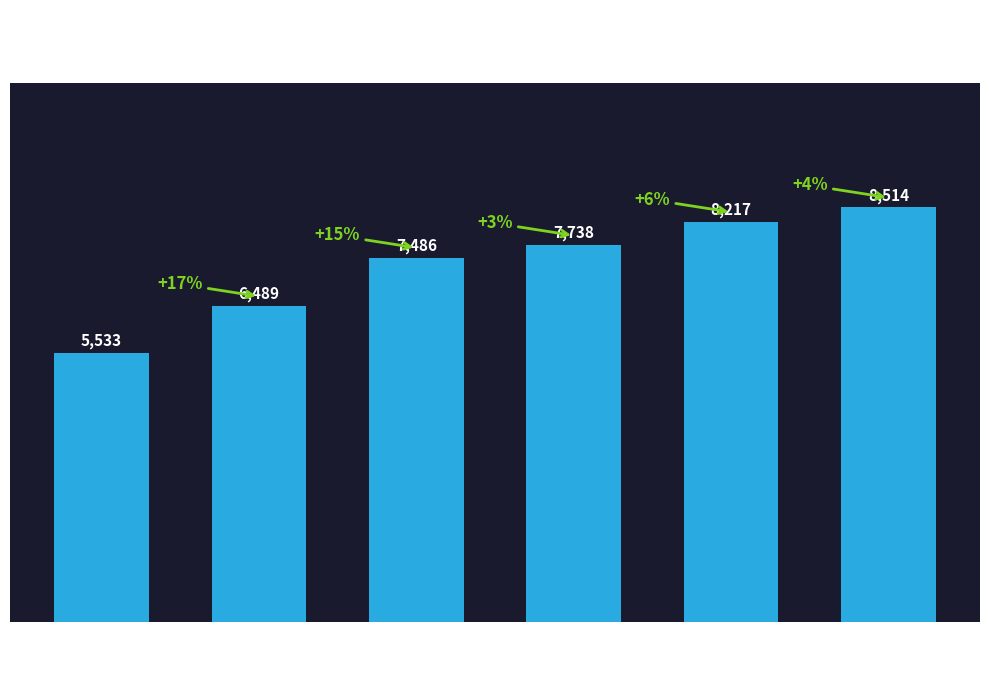

What is the change in value from 2700 to 3500?

+479